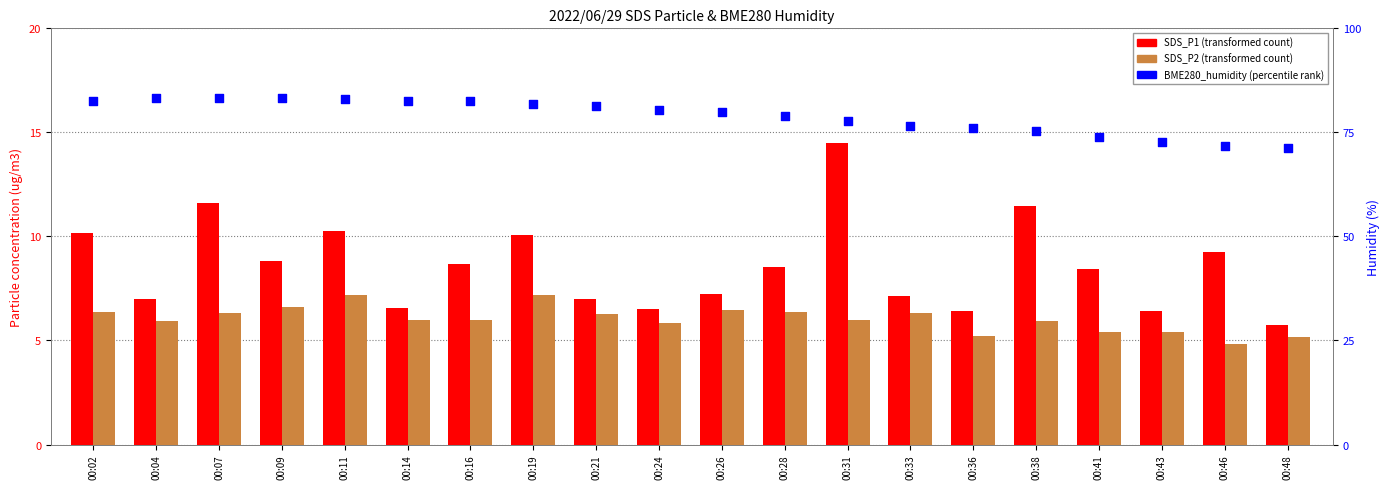

At how many categories does at least one series exceed 13?

20